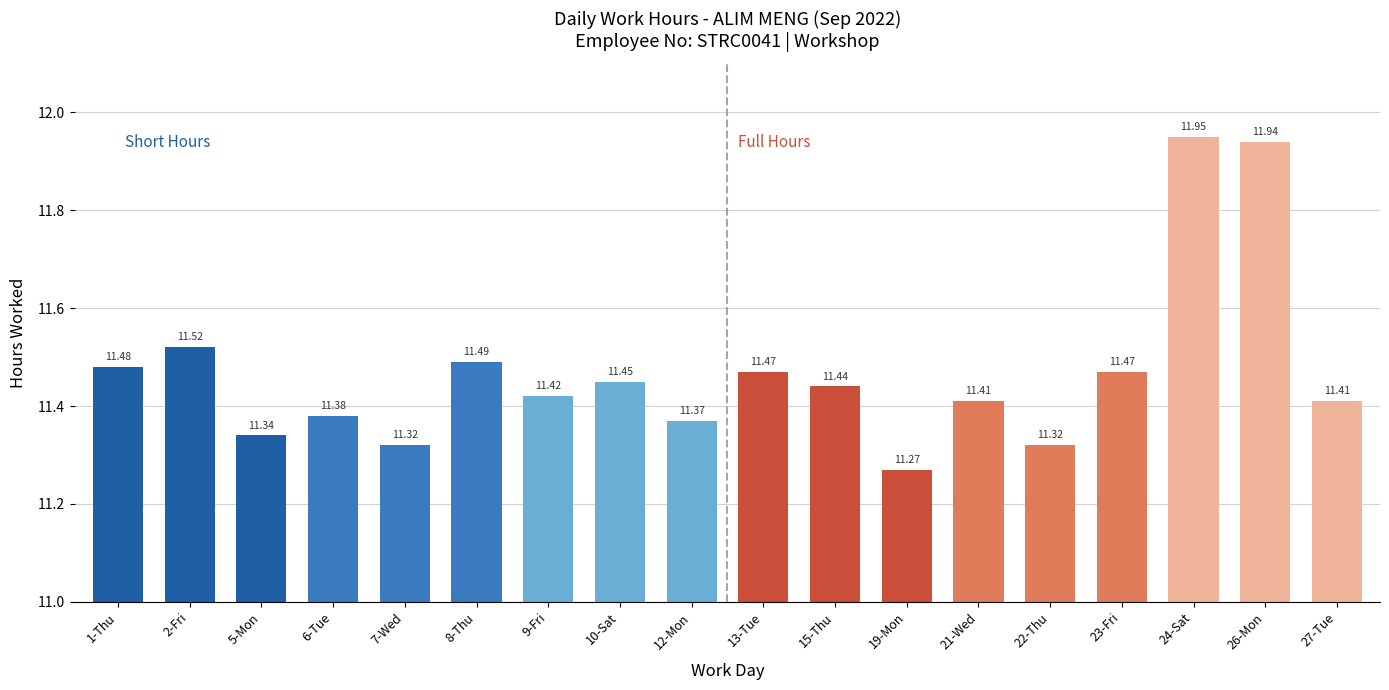

Approximately how many times larger is the value at 2-Fri compared to 27-Tue?

1.0